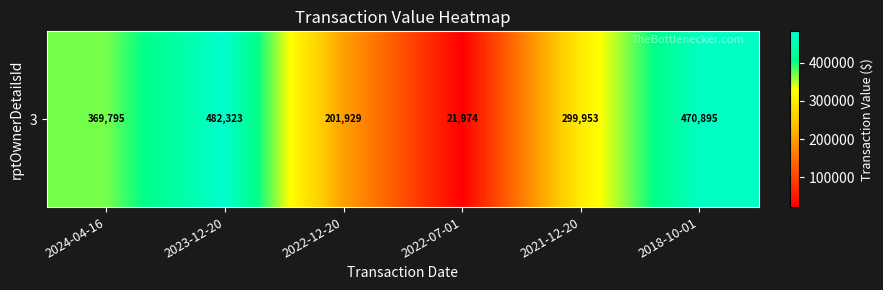

What is the minimum value shown in the chart?

21974